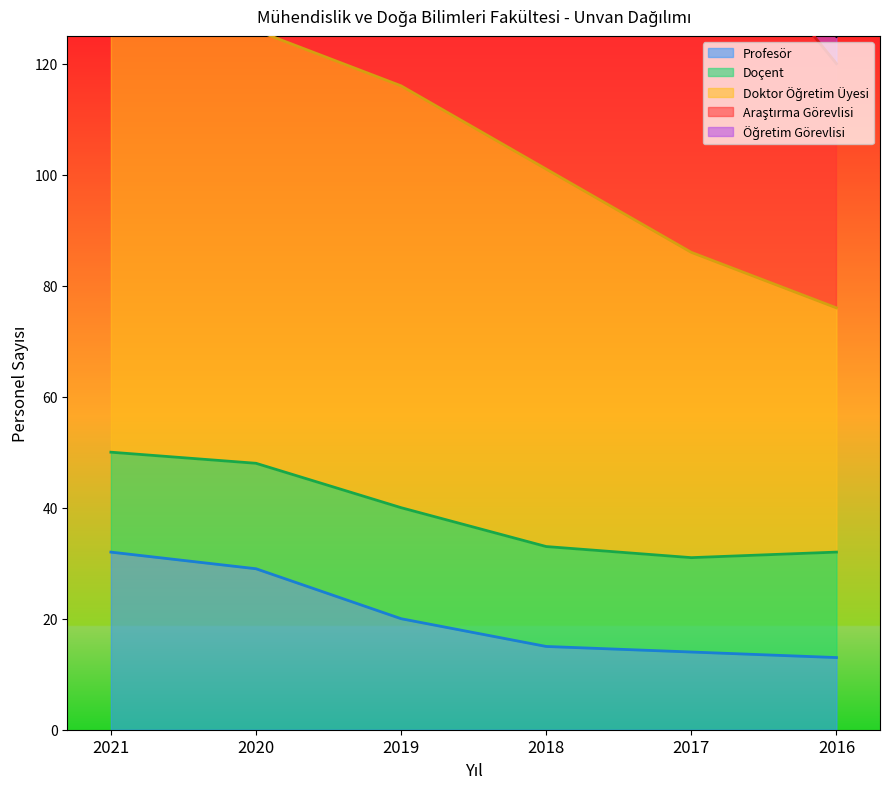

What is the value of the Doktor Öğretim Üyesi point at the 1st from the left?

248